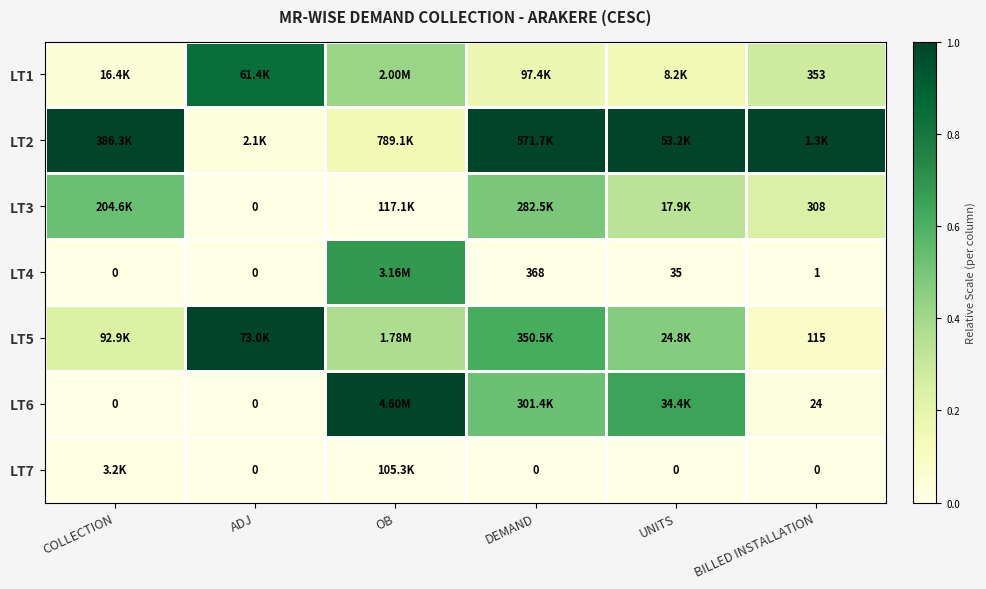

How many distinct data groups are displayed?

7